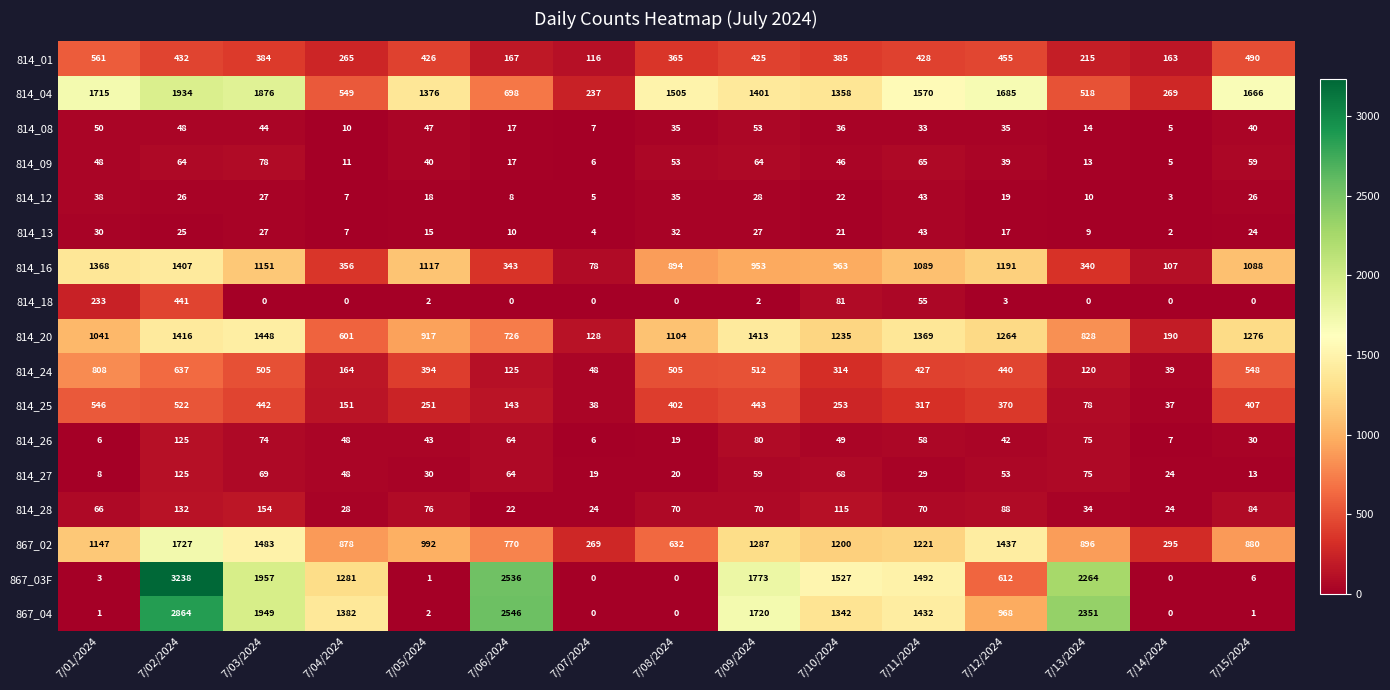

The 867_03F series shows 3585 at 7/13/2024. True or false?

False